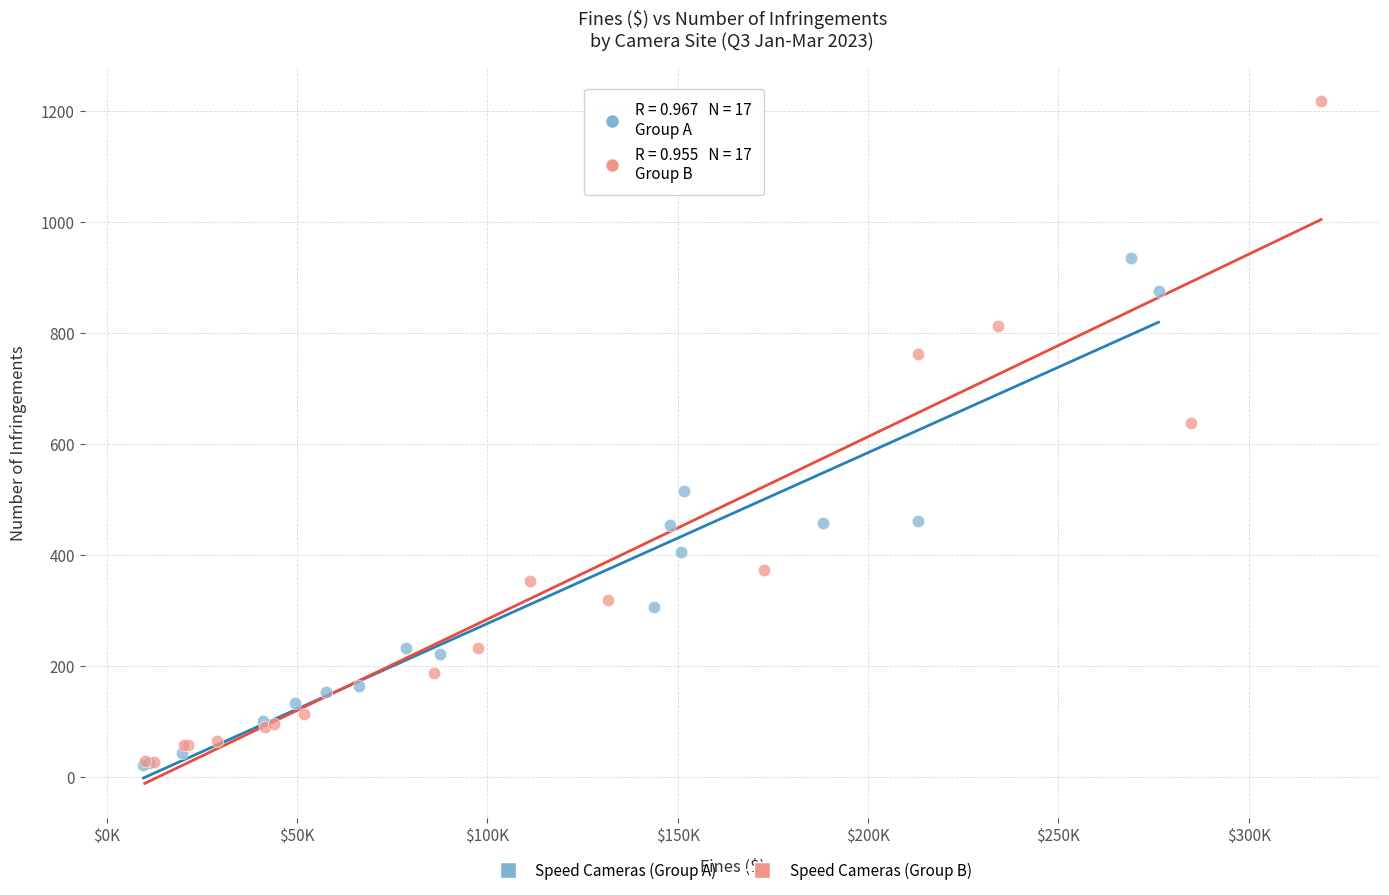

Which series reaches the maximum Y coordinate?

Speed Cameras (Group B)